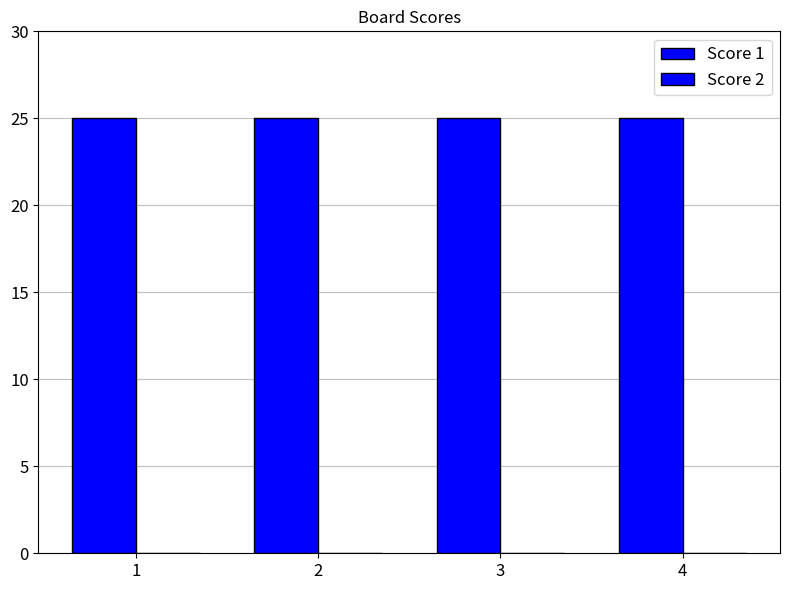

Between 2 and 4, which series saw the biggest shift?

Score 1